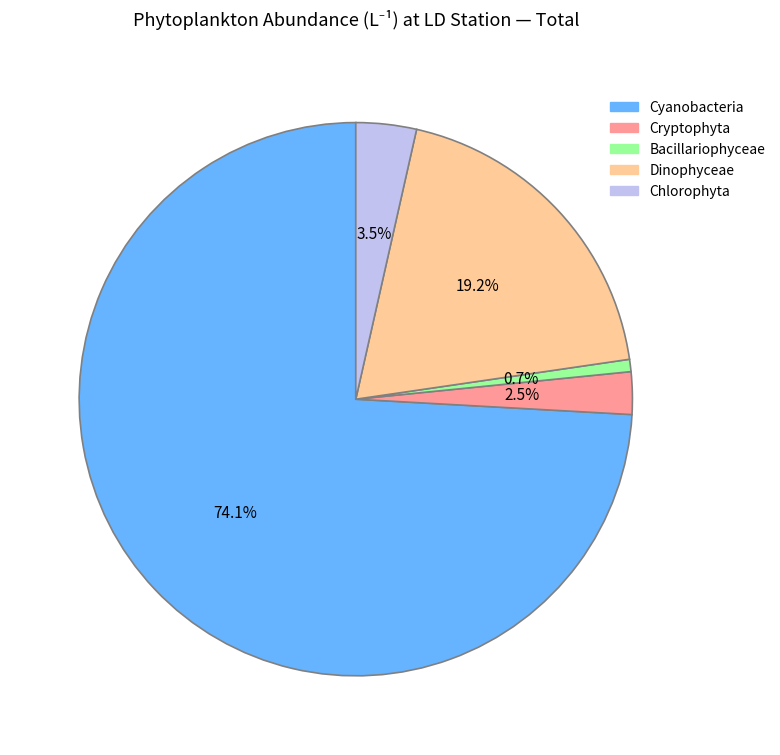

Do Bacillariophyceae and Cyanobacteria together represent more than half of the pie?

Yes